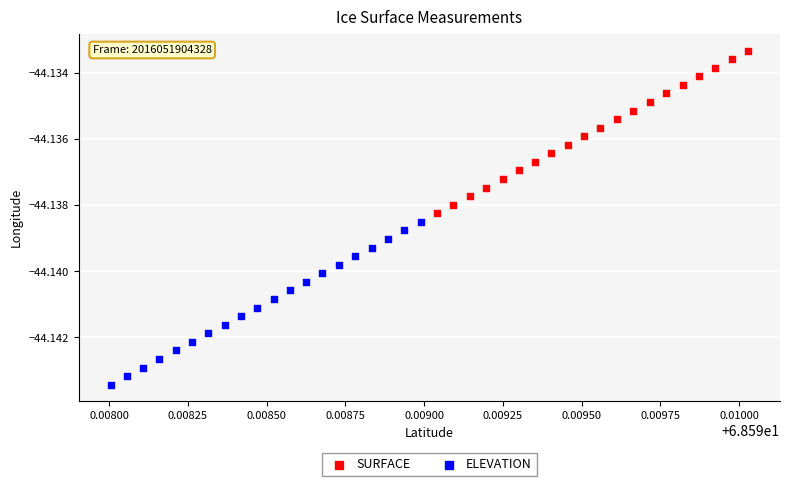

Which series has the largest Y range (max minus min)?

ELEVATION